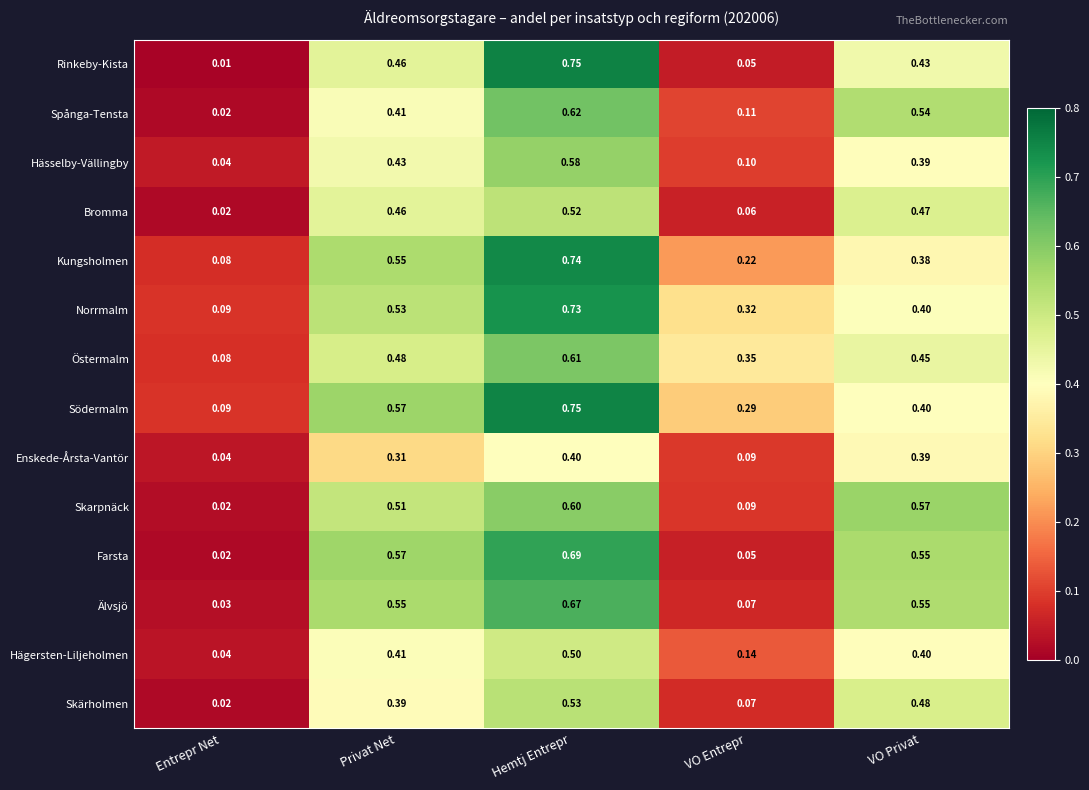

Which series has the largest total across all categories?

Södermalm